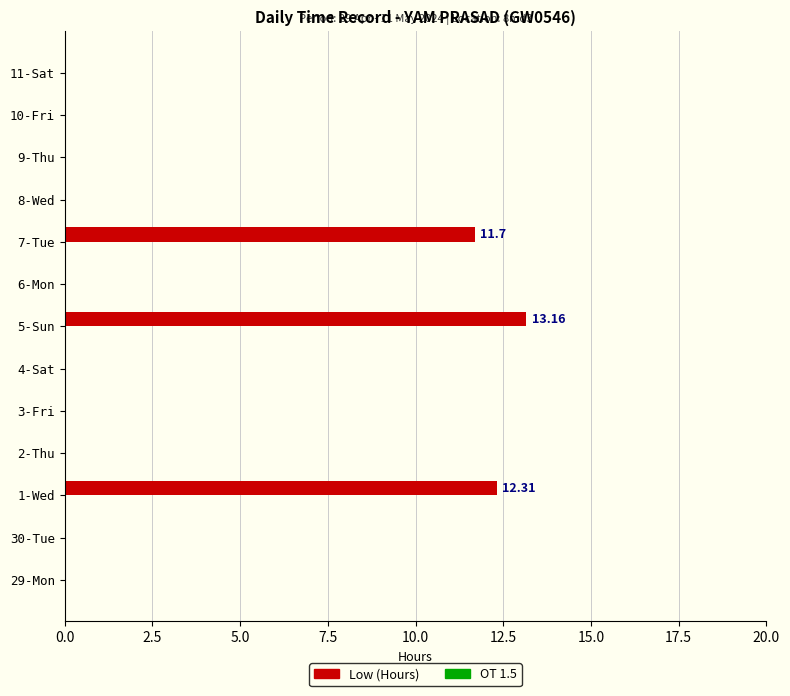

What is the sum of all values?

37.2